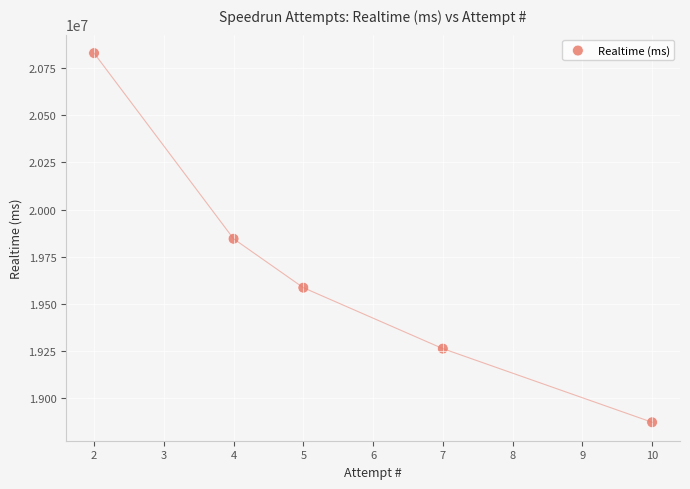

What is the average Y value?

19678299